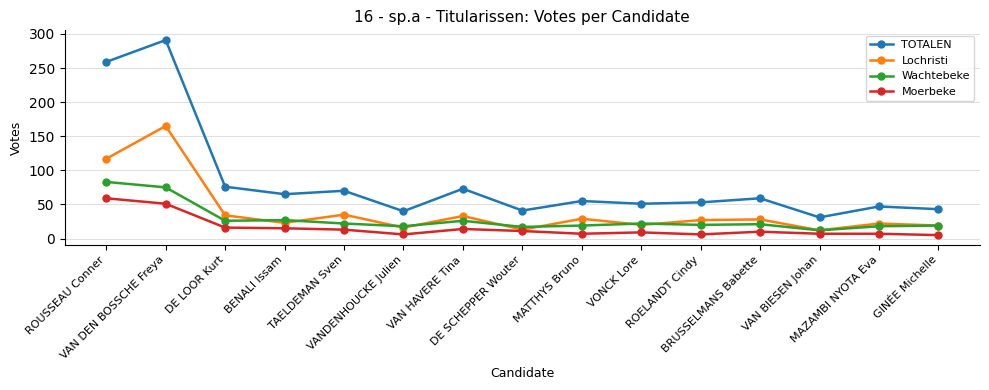

What is the total value across all series at VAN HAVERE Tina?

146